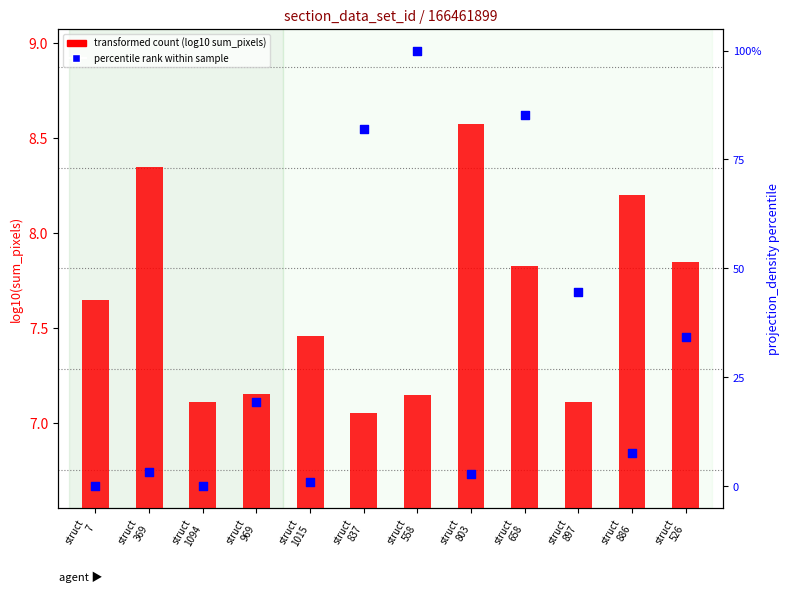

At how many categories does at least one series exceed 13?

6